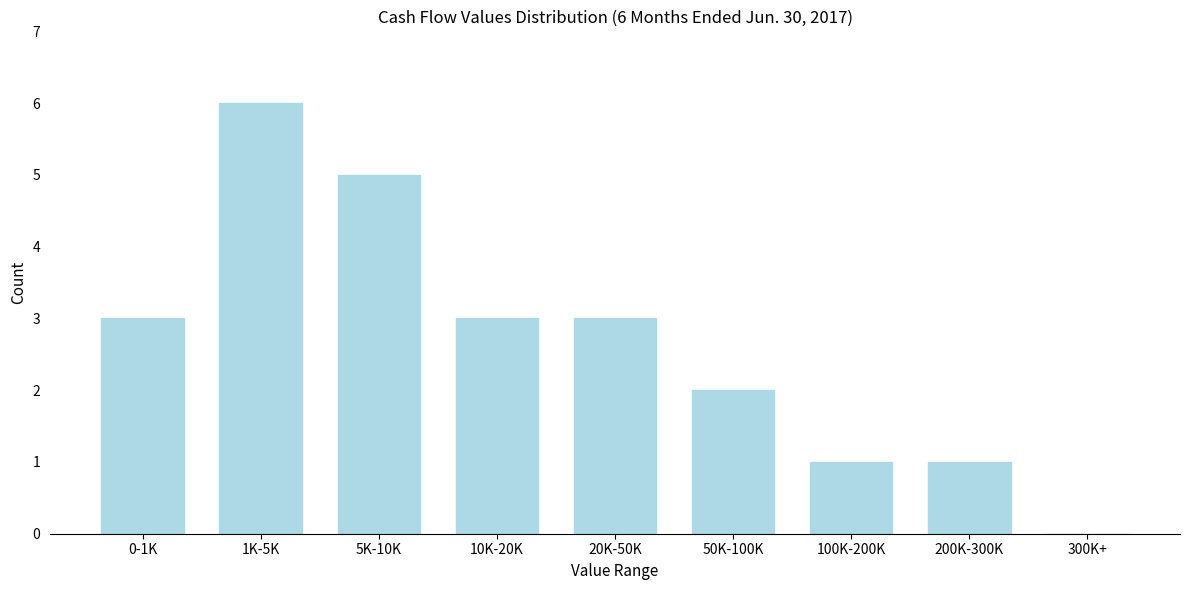

Reading right to left, what are all the values shown in this chart?

300K+=0	200K-300K=1	100K-200K=1	50K-100K=2	20K-50K=3	10K-20K=3	5K-10K=5	1K-5K=6	0-1K=3